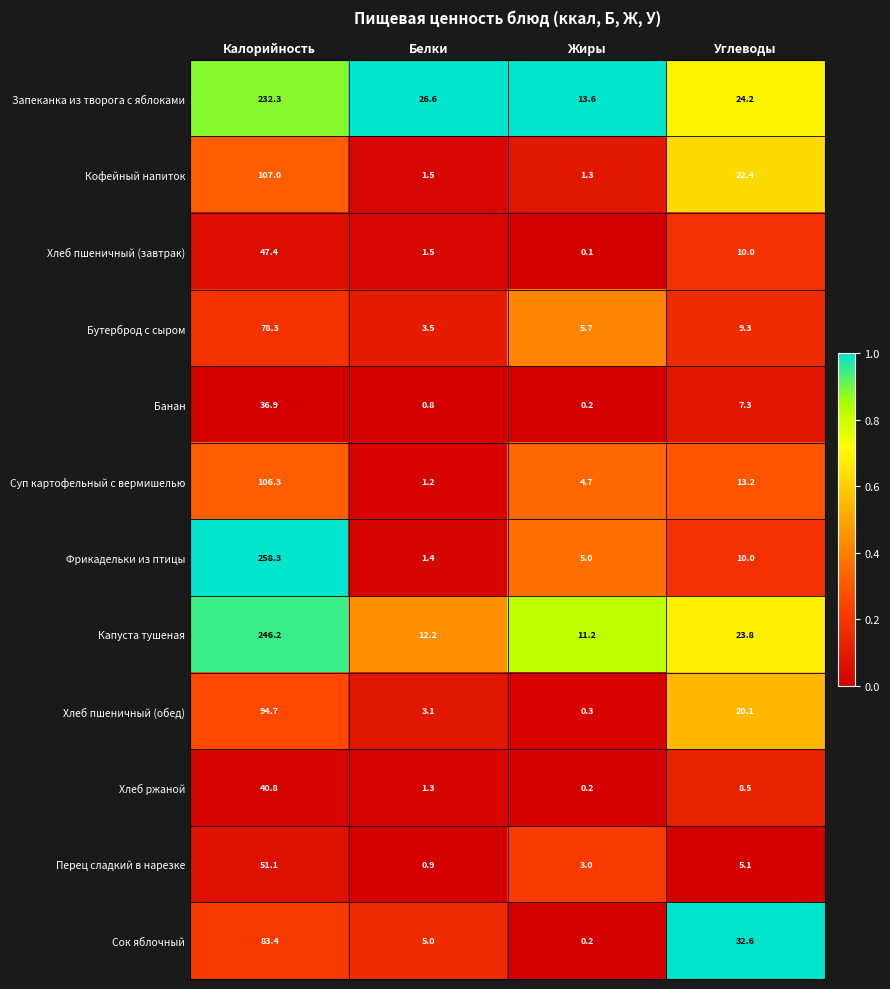

Count the number of data series in this chart.

12